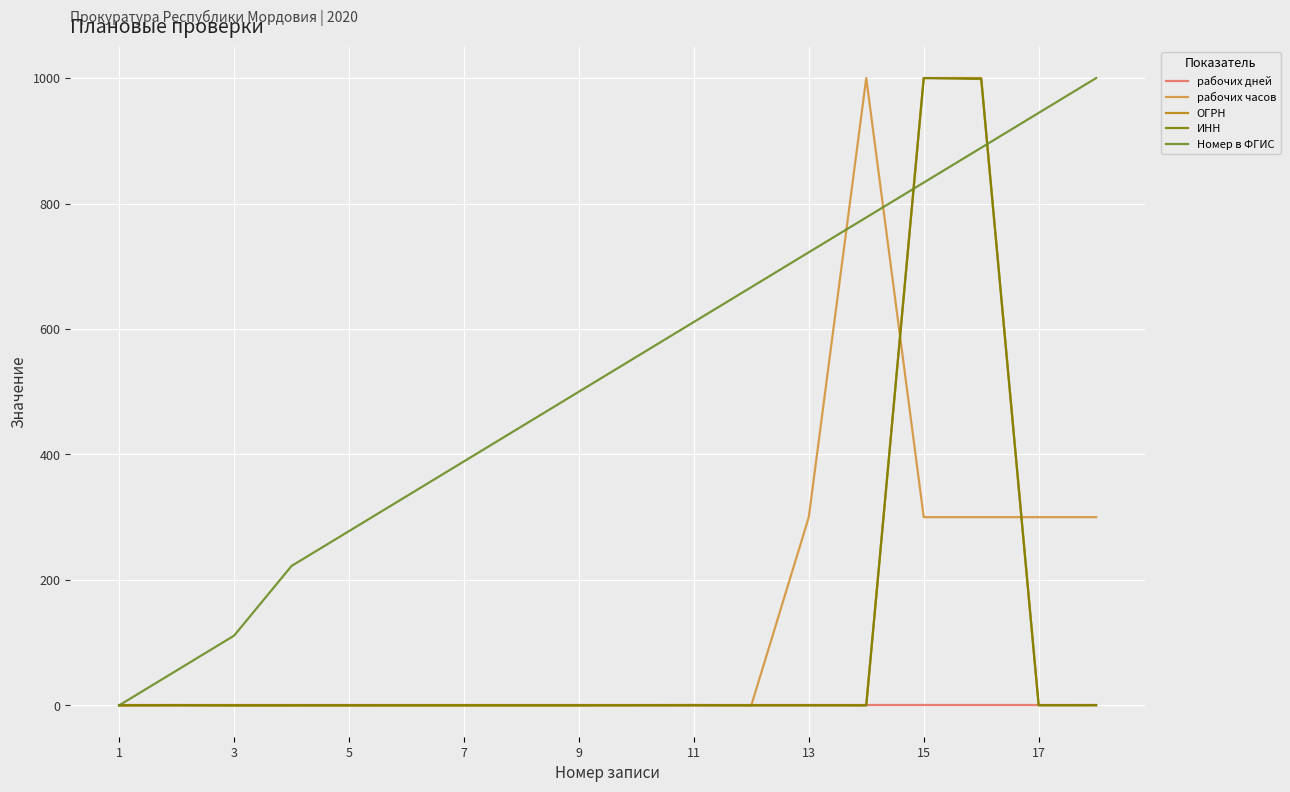

Which series has the largest total across all categories?

Номер в ФГИС